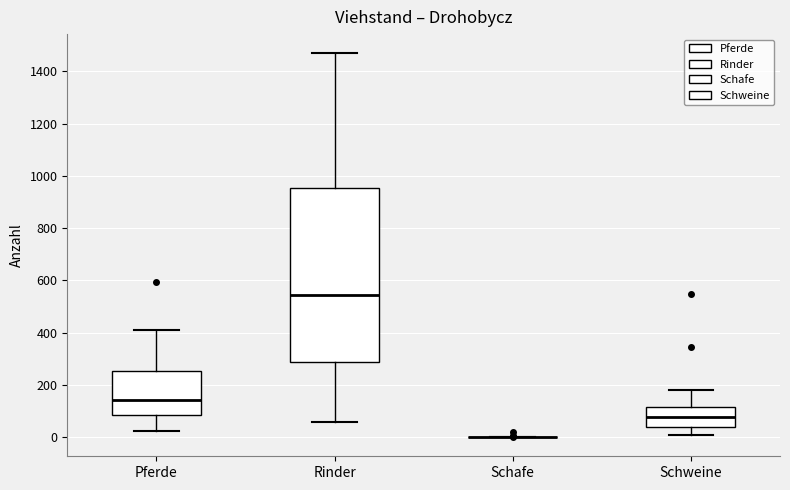

Reading left to right, read every box against the y-axis: the position of its median line, the range the box covers, and the ends of its whiskers. The values are not printed on the chart, so give them approximately, as read against the axis.

Pferde: median 140, box 80 to 260, whiskers 20 to 400
Rinder: median 540, box 280 to 960, whiskers 60 to 1460
Schafe: box collapsed to a line at 0, whiskers 0 to 0
Schweine: median 80, box 40 to 120, whiskers 0 to 180